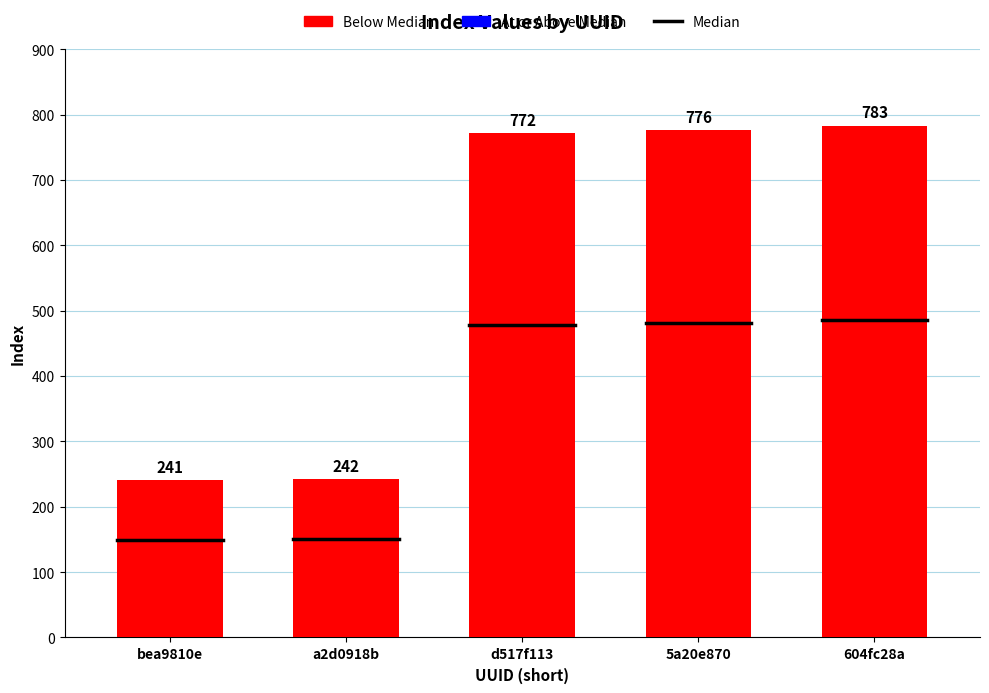

What is the label of the 2nd bar from the right?

5a20e870